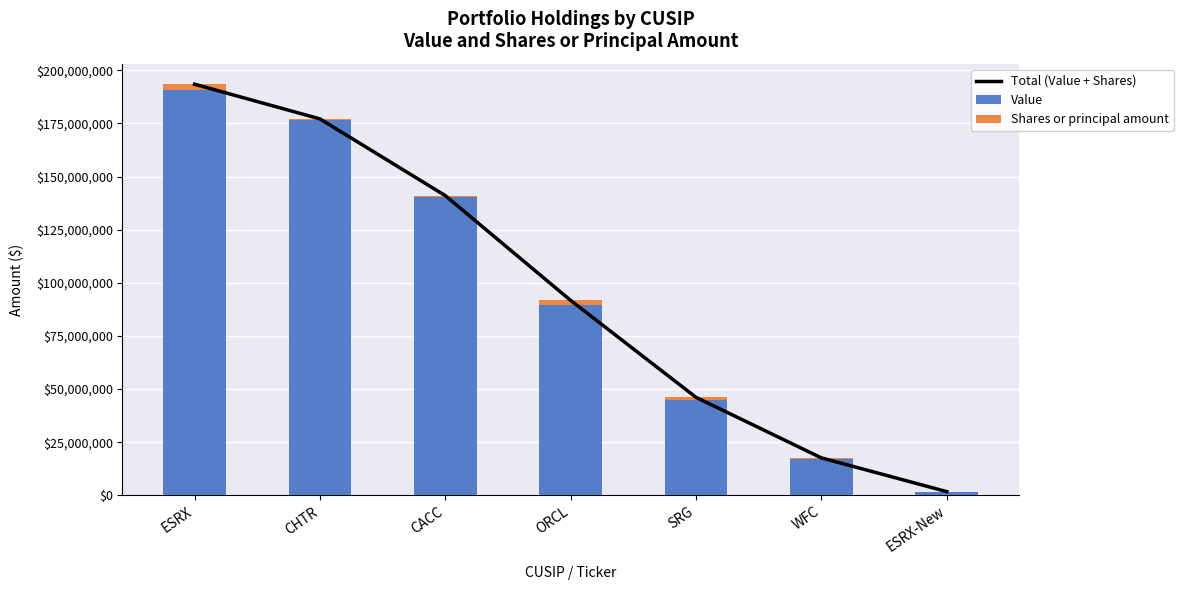

True or false: Total (Value + Shares) has a value of 177150389 at CHTR.

True